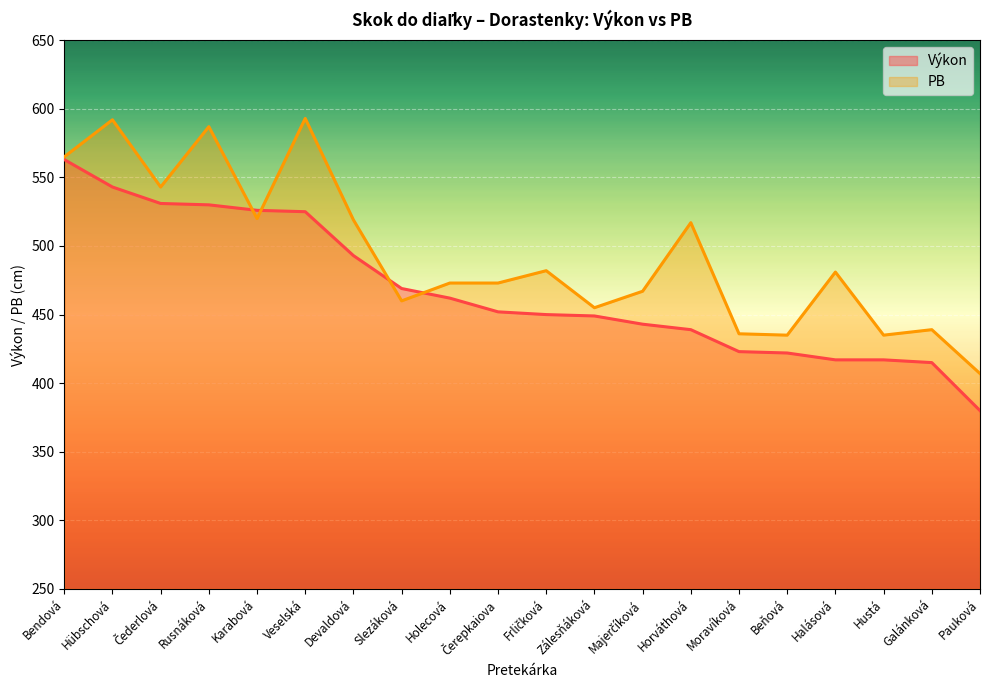

How many data points in PB are above 481?

9